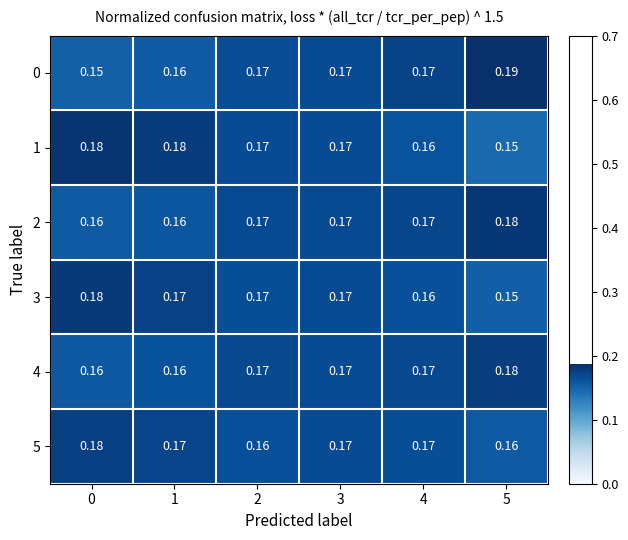

At how many categories does at least one series exceed 0?

6